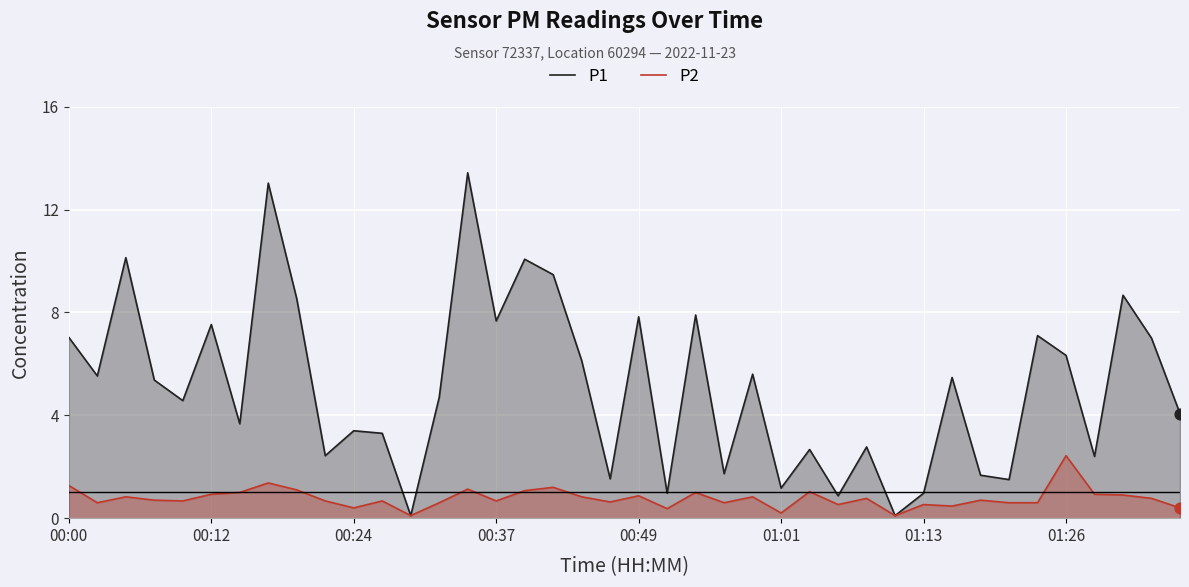

What is the total value across all series at 14?

14.6